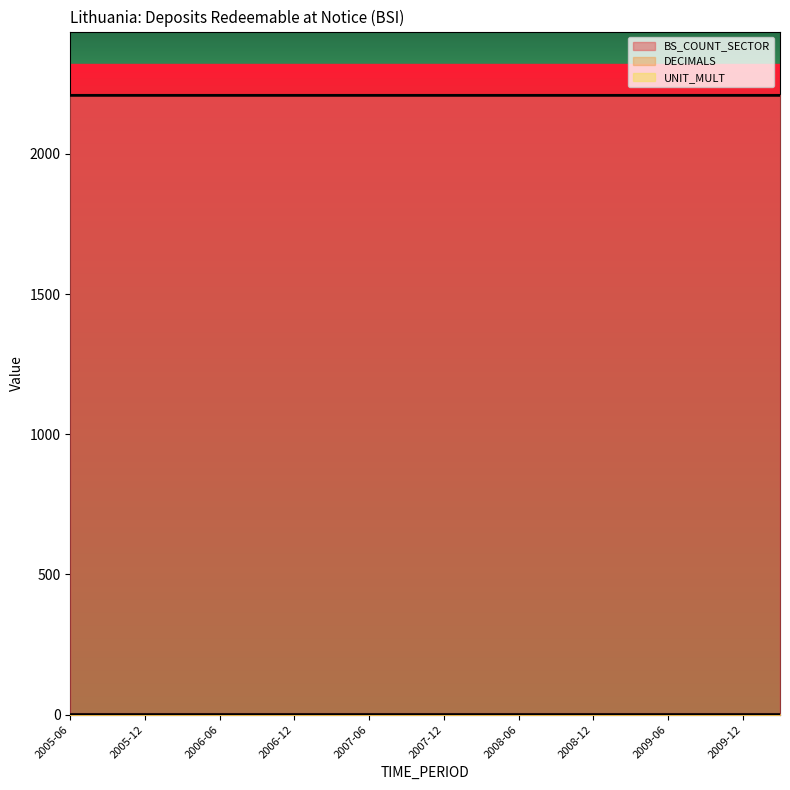

Reading right to left, extract all data points from this chart.

BS_COUNT_SECTOR: 2010-03=2210	2009-12=2210	2009-09=2210	2009-06=2210	2009-03=2210	2008-12=2210	2008-09=2210	2008-06=2210	2008-03=2210	2007-12=2210	2007-09=2210	2007-06=2210	2007-03=2210	2006-12=2210	2006-09=2210	2006-06=2210	2006-03=2210	2005-12=2210	2005-09=2210	2005-06=2210
DECIMALS: 2010-03=1	2009-12=1	2009-09=1	2009-06=1	2009-03=1	2008-12=1	2008-09=1	2008-06=1	2008-03=1	2007-12=1	2007-09=1	2007-06=1	2007-03=1	2006-12=1	2006-09=1	2006-06=1	2006-03=1	2005-12=1	2005-09=1	2005-06=1
UNIT_MULT: 2010-03=0	2009-12=0	2009-09=0	2009-06=0	2009-03=0	2008-12=0	2008-09=0	2008-06=0	2008-03=0	2007-12=0	2007-09=0	2007-06=0	2007-03=0	2006-12=0	2006-09=0	2006-06=0	2006-03=0	2005-12=0	2005-09=0	2005-06=0